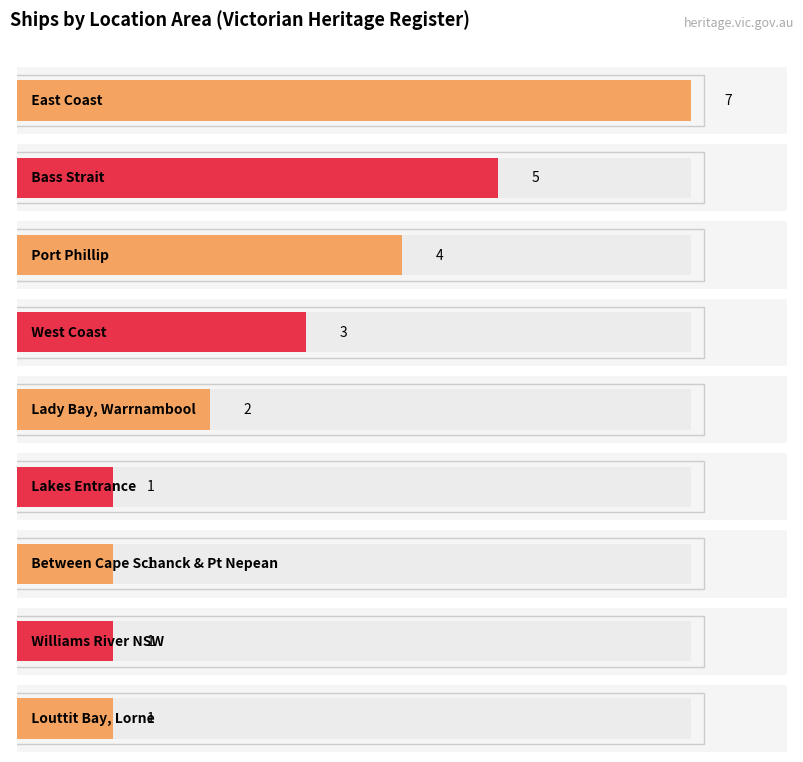

Which category has the lowest value across all series?

Williams River NSW